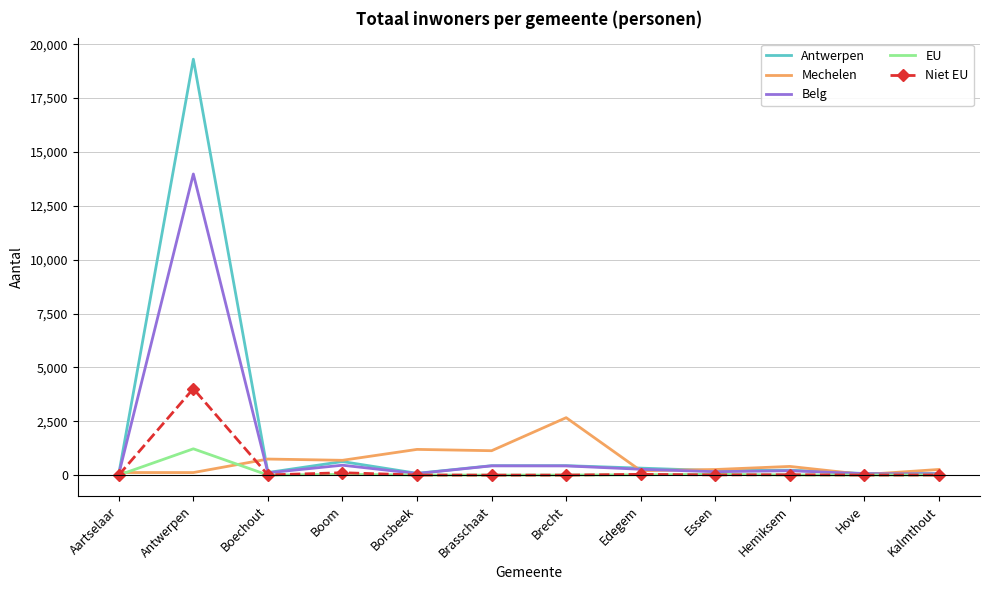

True or false: Belg has a value of 429 at Brecht.

True